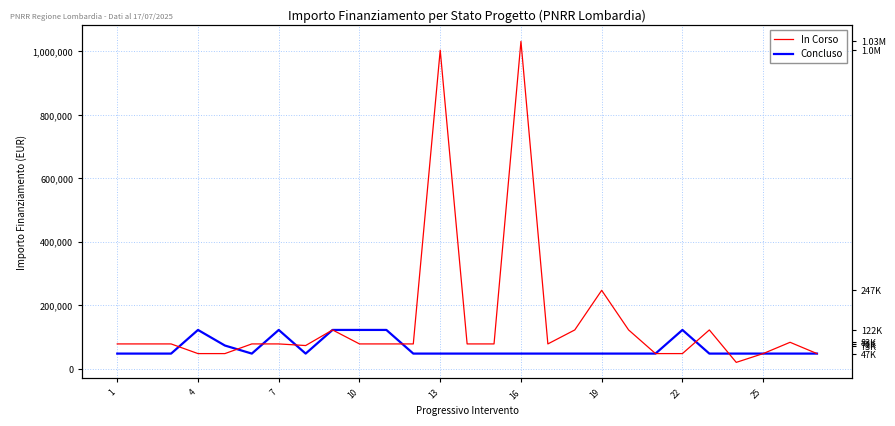

At which label does In Corso reach its peak?

16